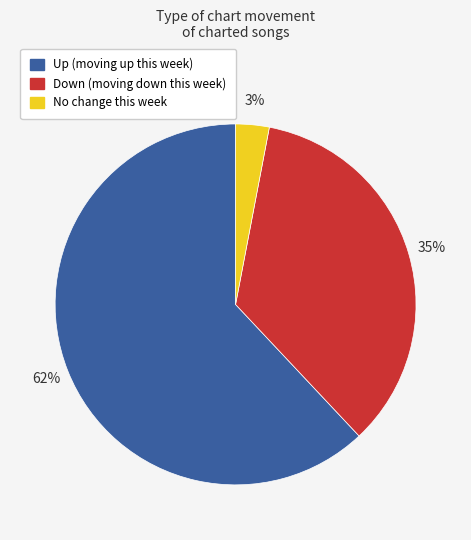

Does any single category account for the majority?

Yes